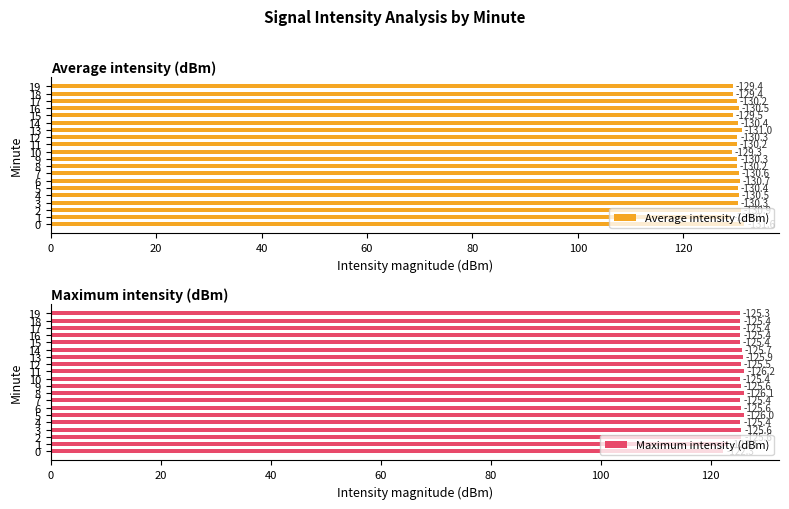

What is the maximum value for Maximum intensity (dBm)?

126.2